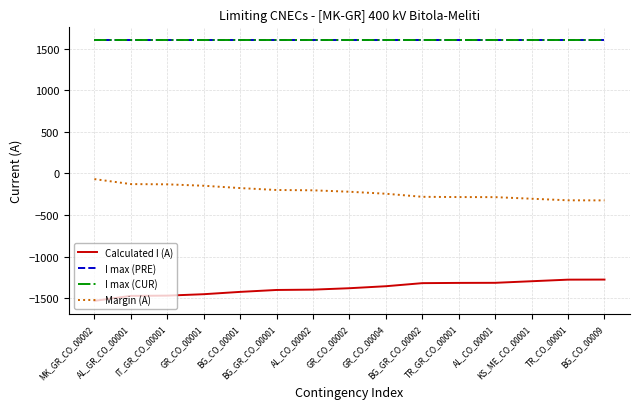

Is this an area chart (filled region under the line)?

No